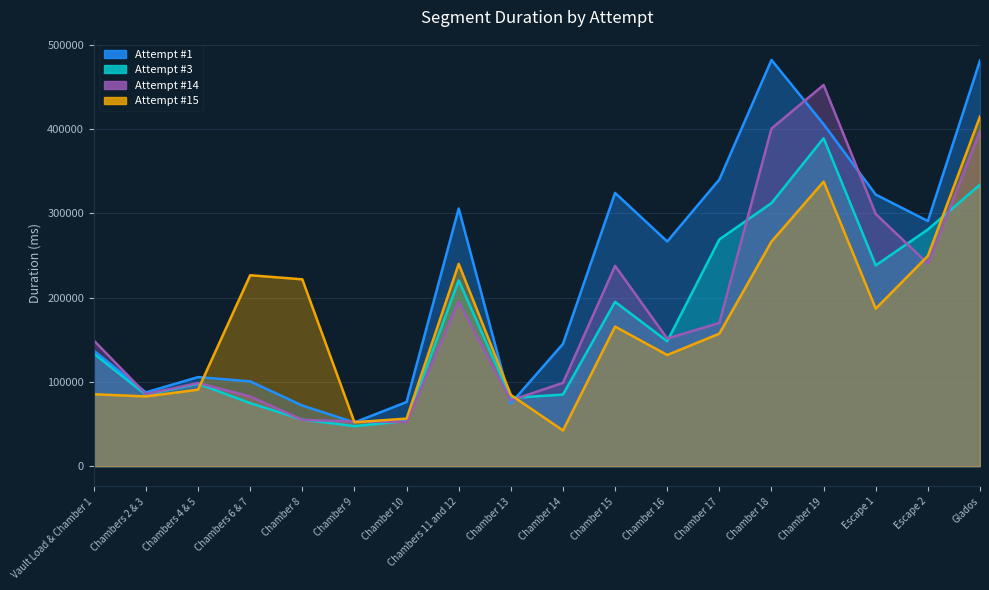

Rank the series at Chamber 9 from lowest to highest value.

Attempt #3, Attempt #1, Attempt #15, Attempt #14